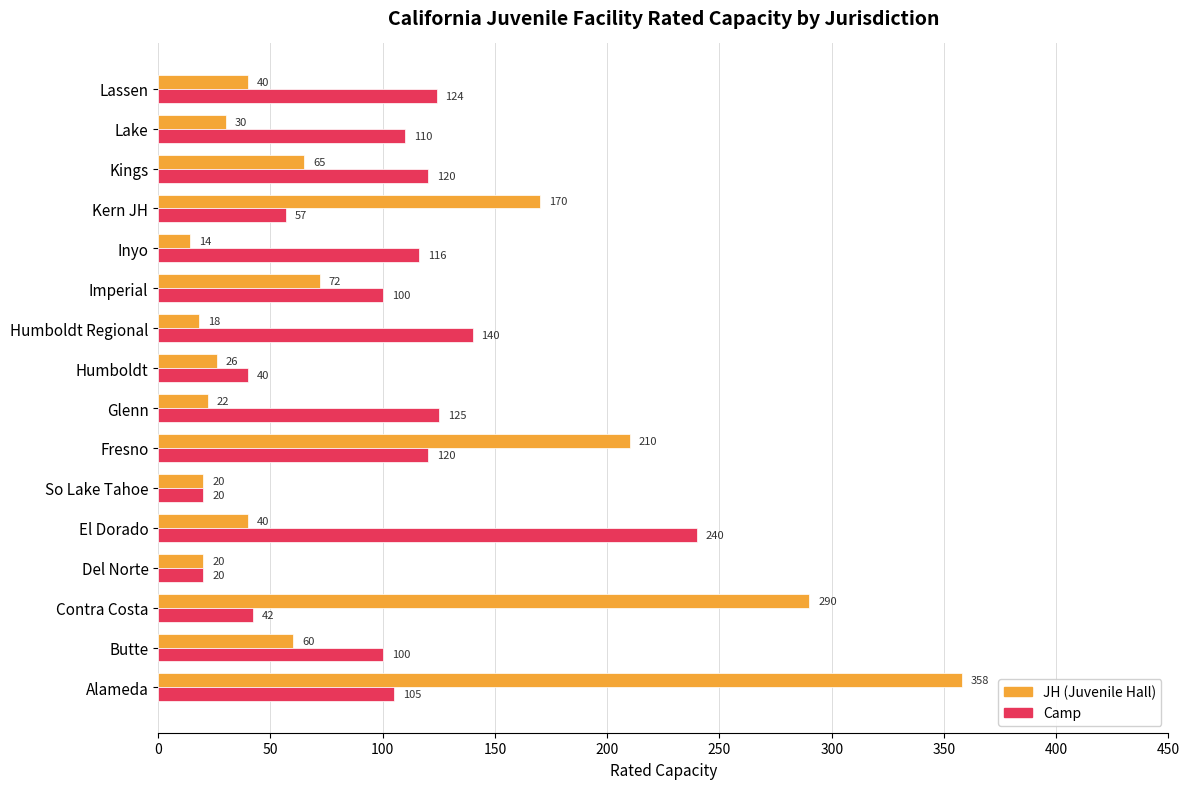

What is the smallest value displayed?

14